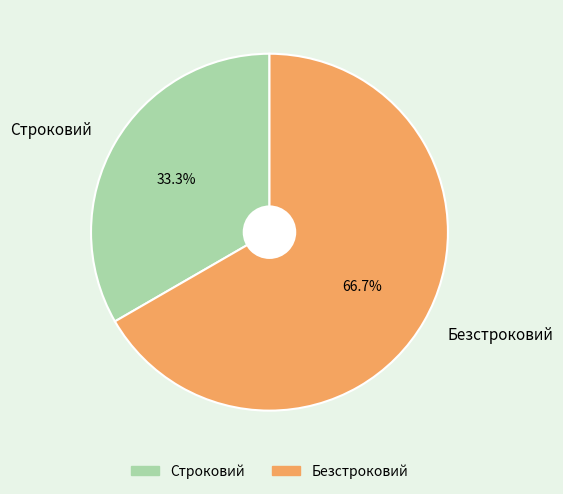

Count the number of slices in the pie.

2